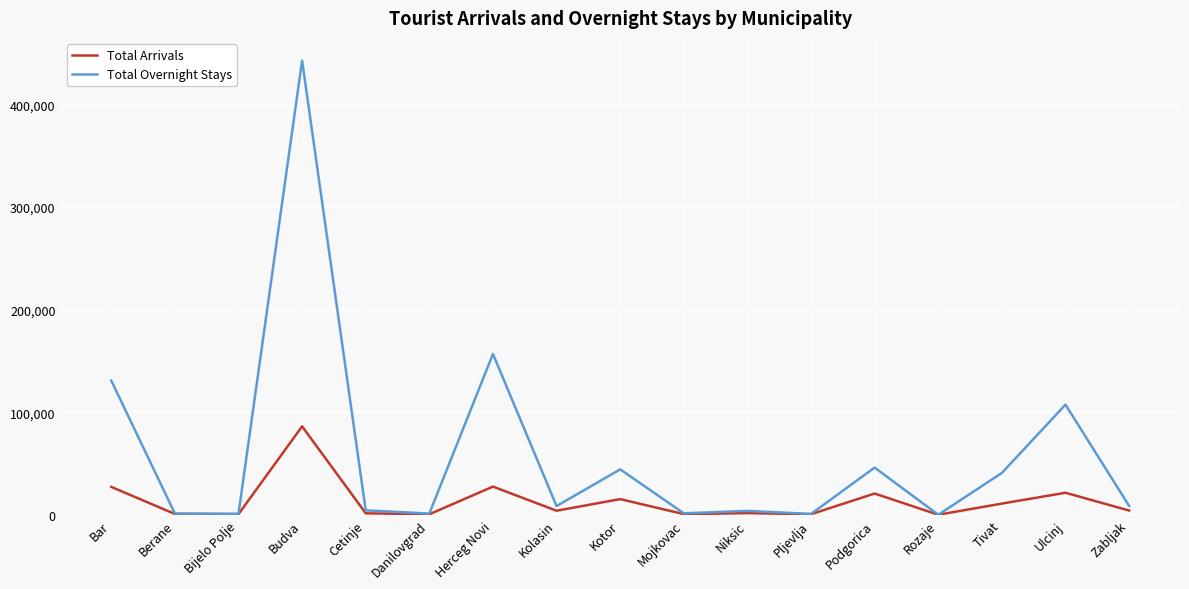

Between Herceg Novi and Zabljak, which series saw the biggest shift?

Total Overnight Stays